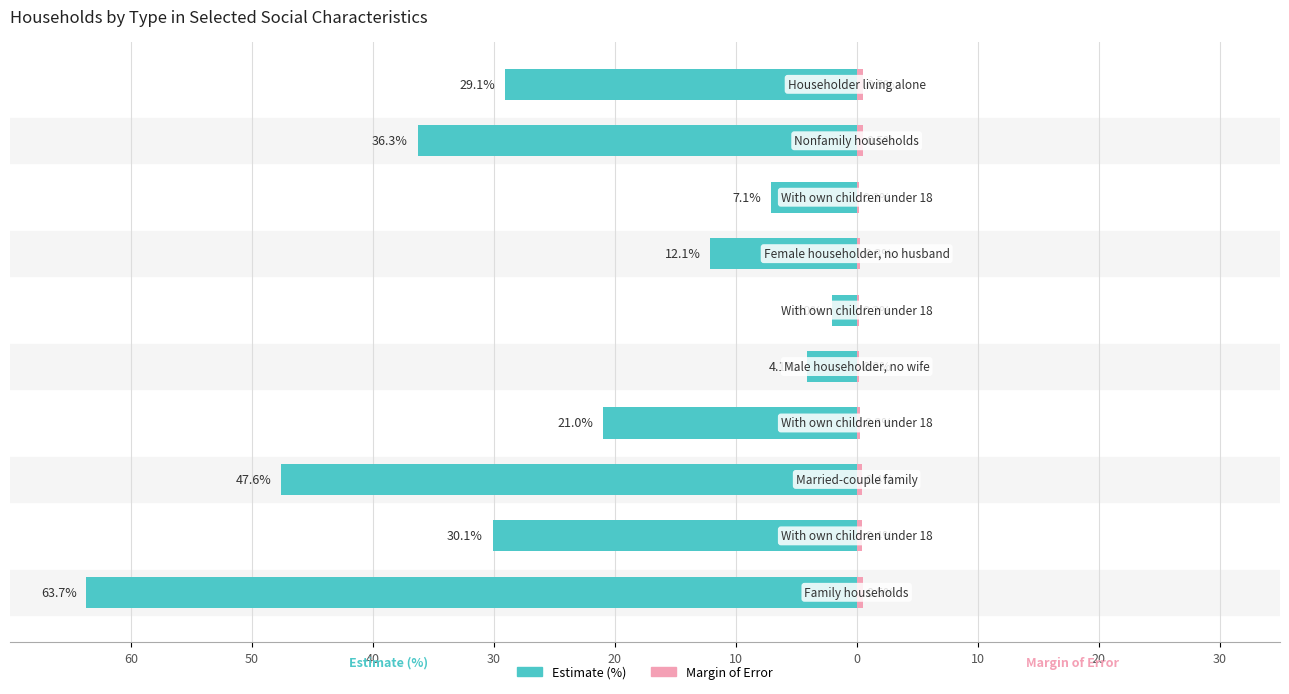

Is it true that Margin of Error equals 0.5 at 30?

True